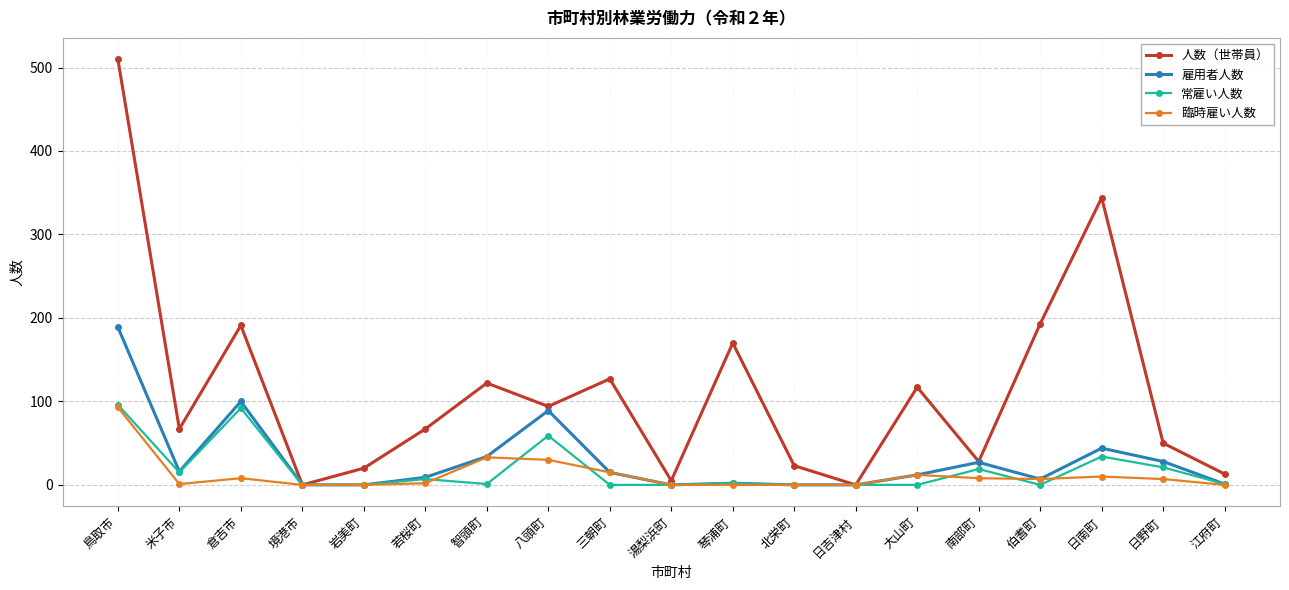

What is the greatest value displayed?

510